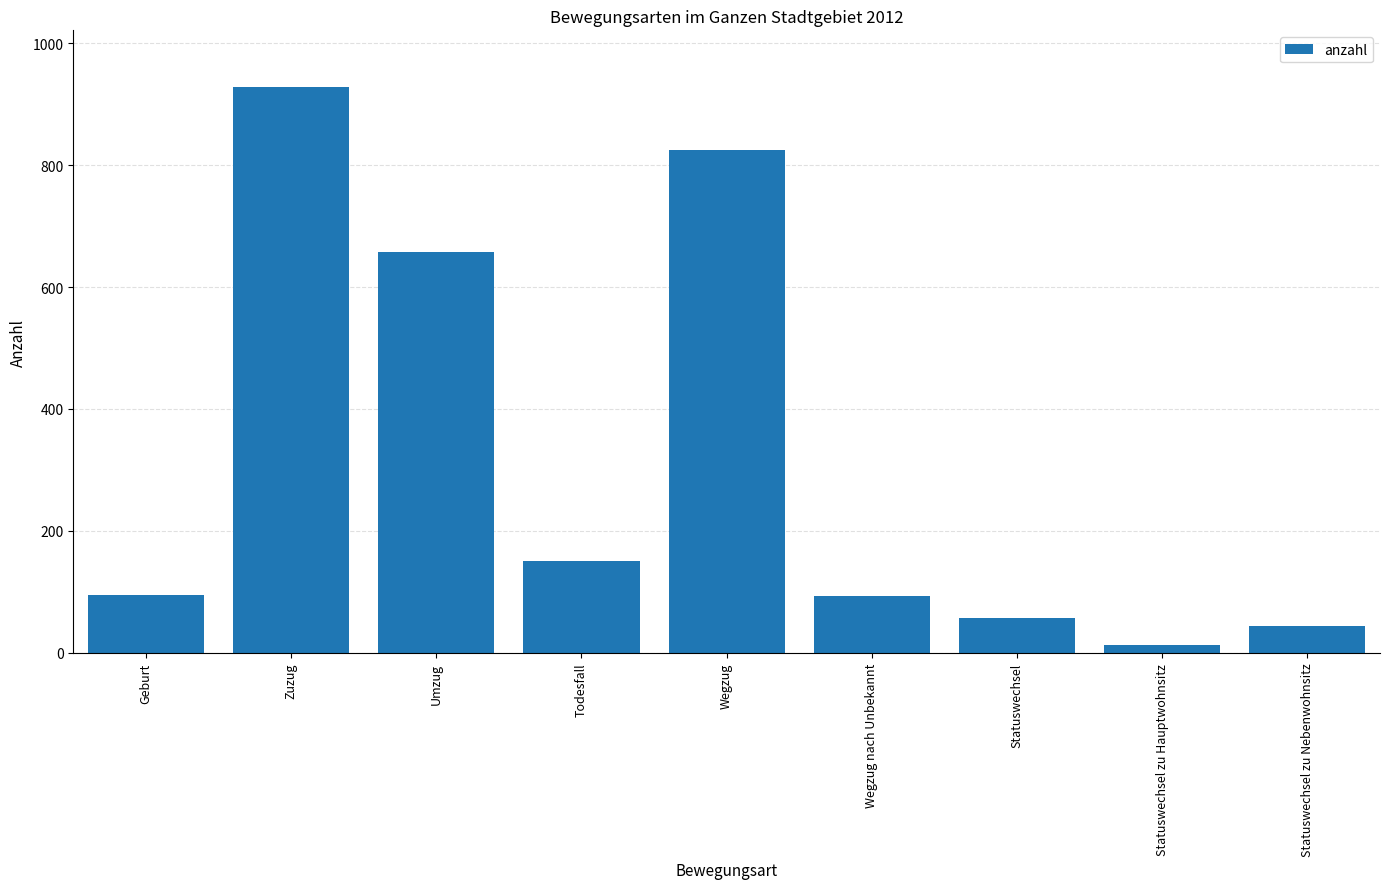

True or false: the data shows 928 at Zuzug.

True